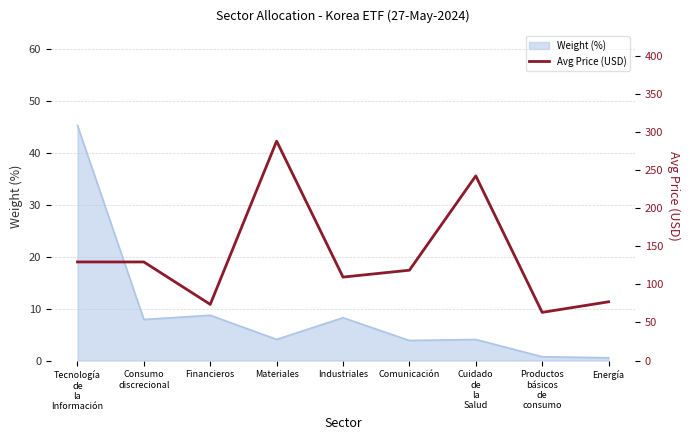

Reading left to right, what are all the values shown in this chart?

129.3	129.3	73.7	287.8	109.5	118.5	242.2	63.2	77.1